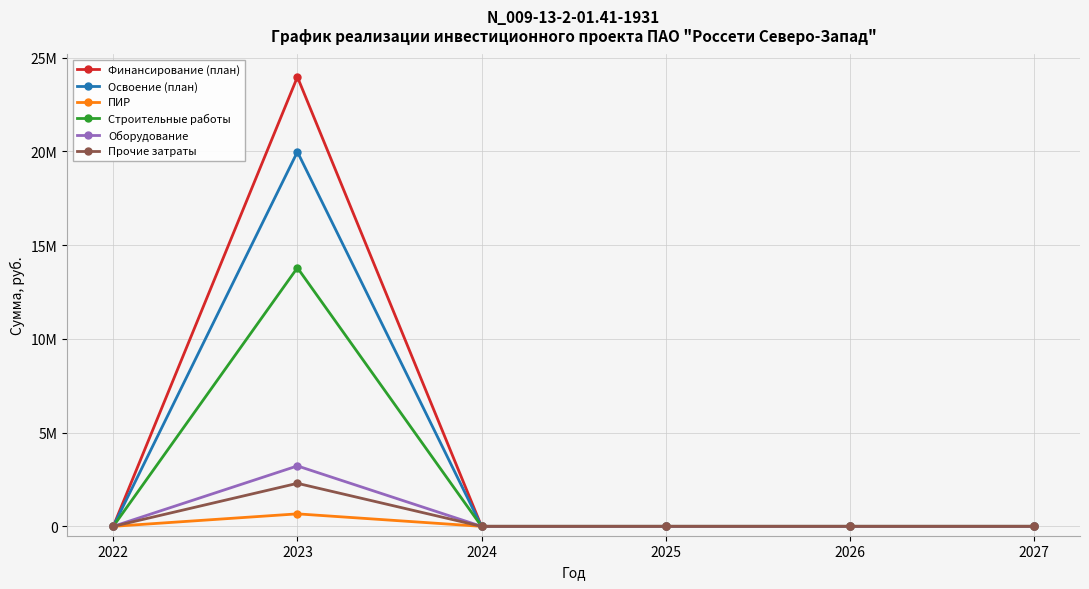

What are all the series names shown in the legend?

Финансирование (план), Освоение (план), ПИР, Строительные работы, Оборудование, Прочие затраты